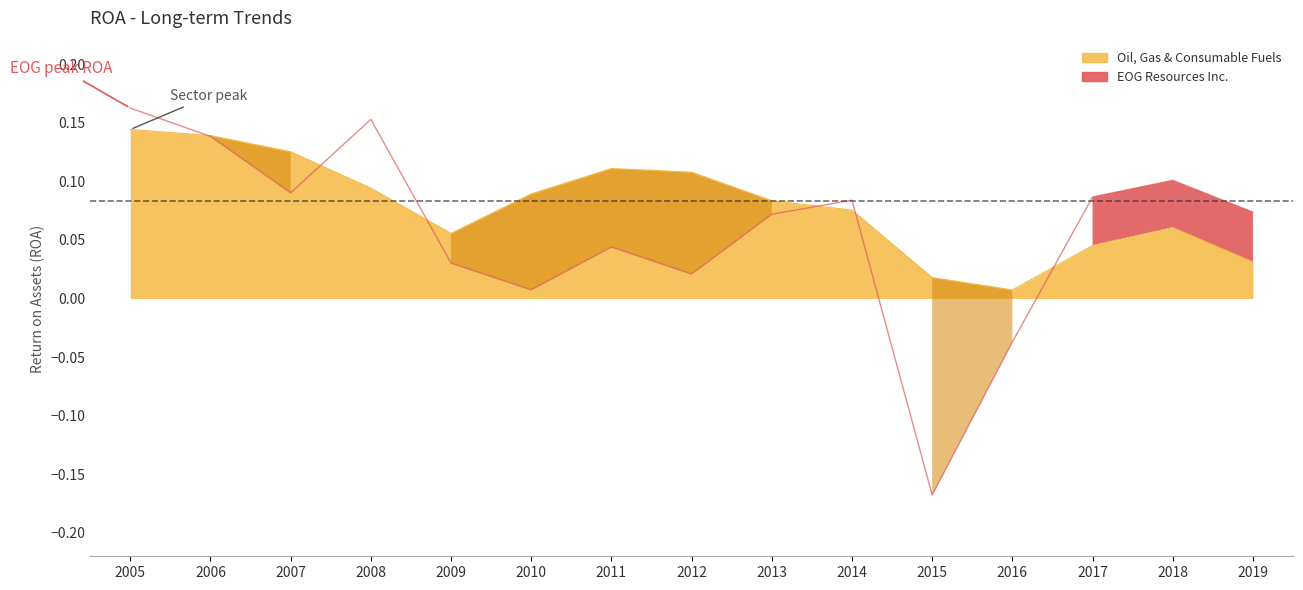

Where is Oil, Gas & Consumable Fuels nearest to the value 0?

2016